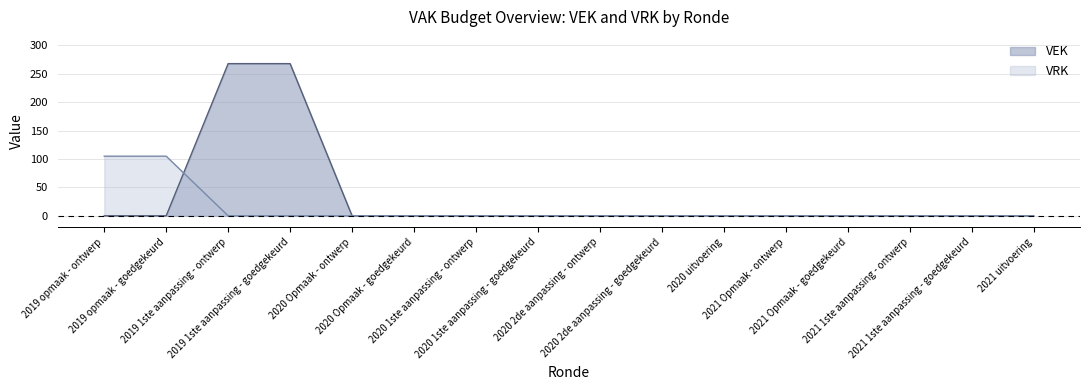

True or false: VRK has more than 0 interior local peaks.

False